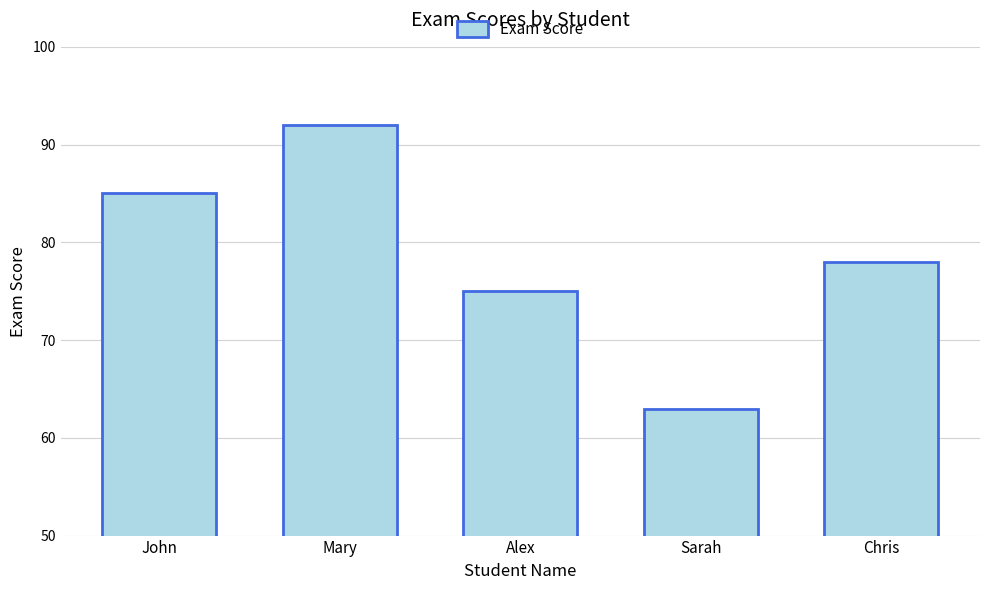

What is the minimum value shown in the chart?

63